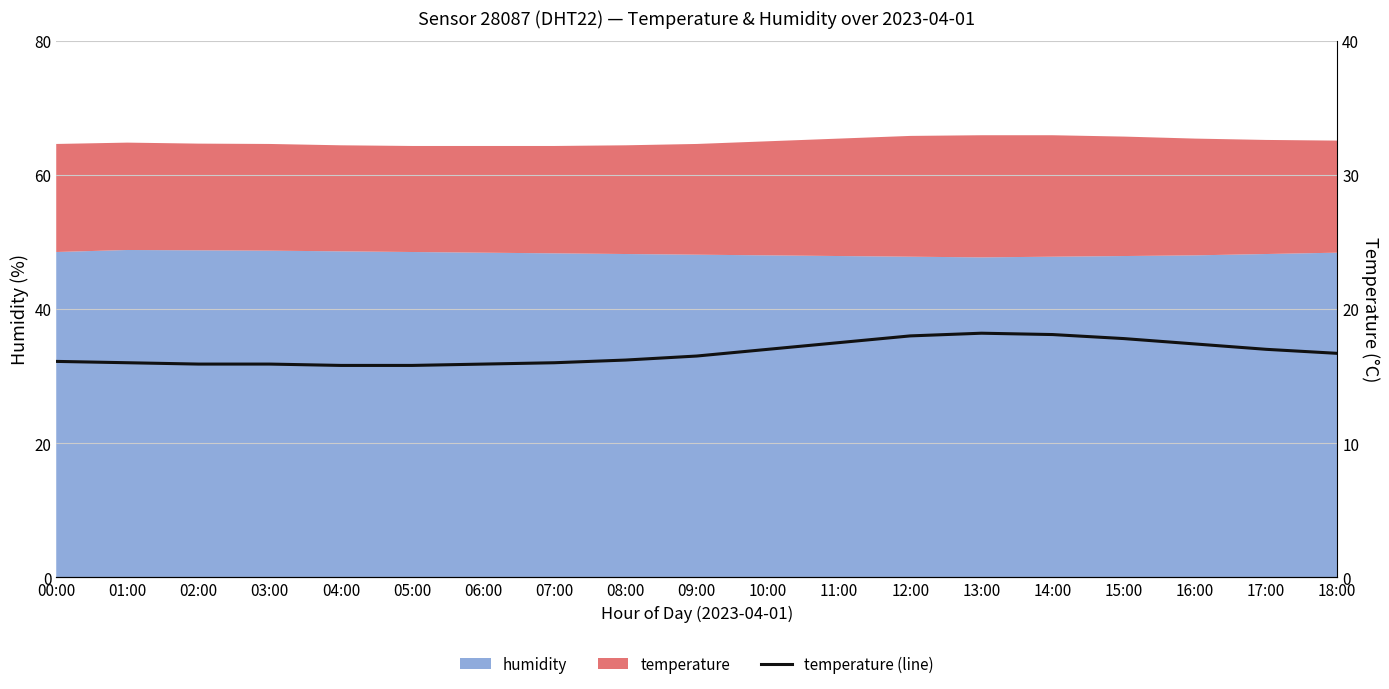

Rank the categories by value from lowest to highest.

04:00, 05:00, 02:00, 03:00, 06:00, 01:00, 07:00, 00:00, 08:00, 09:00, 18:00, 10:00, 17:00, 16:00, 11:00, 15:00, 12:00, 14:00, 13:00